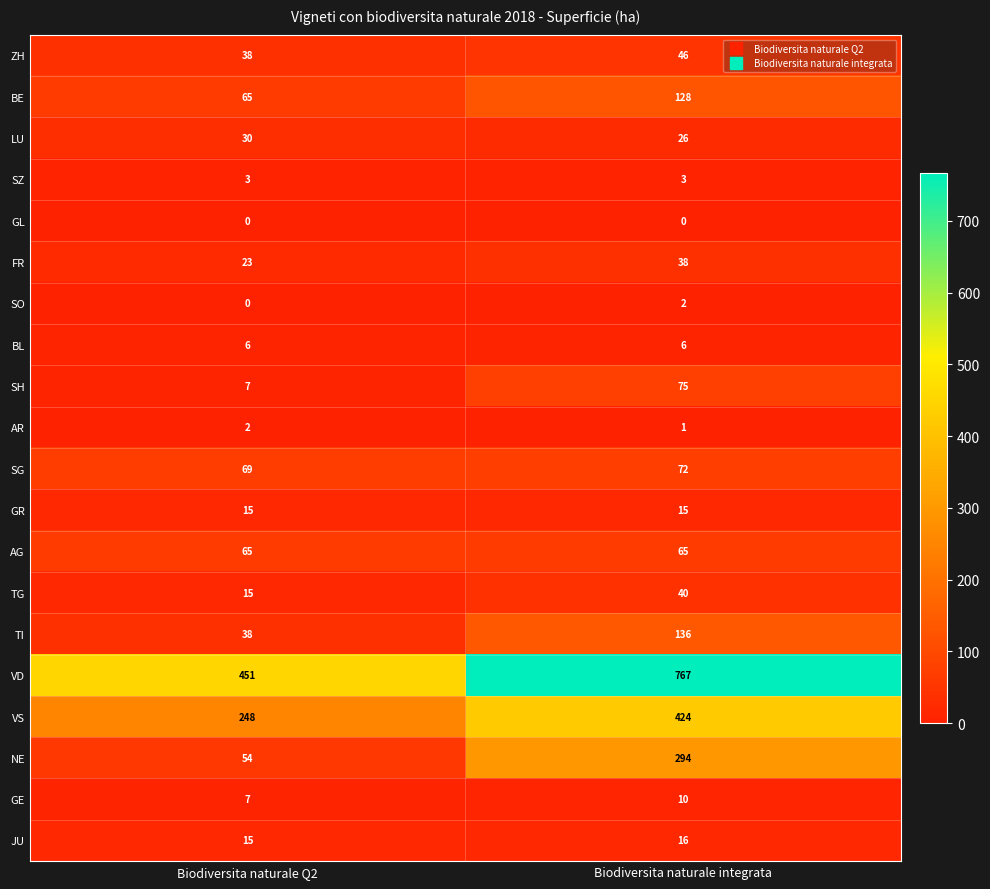

What is the difference between the GE values at Biodiversita naturale integrata and Biodiversita naturale Q2?

3